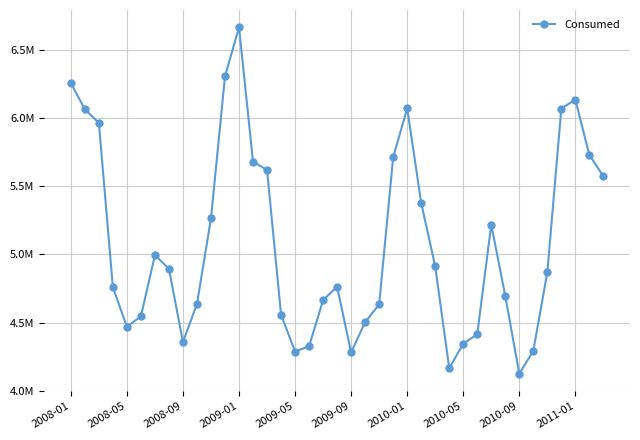

Is this an area chart (filled region under the line)?

No